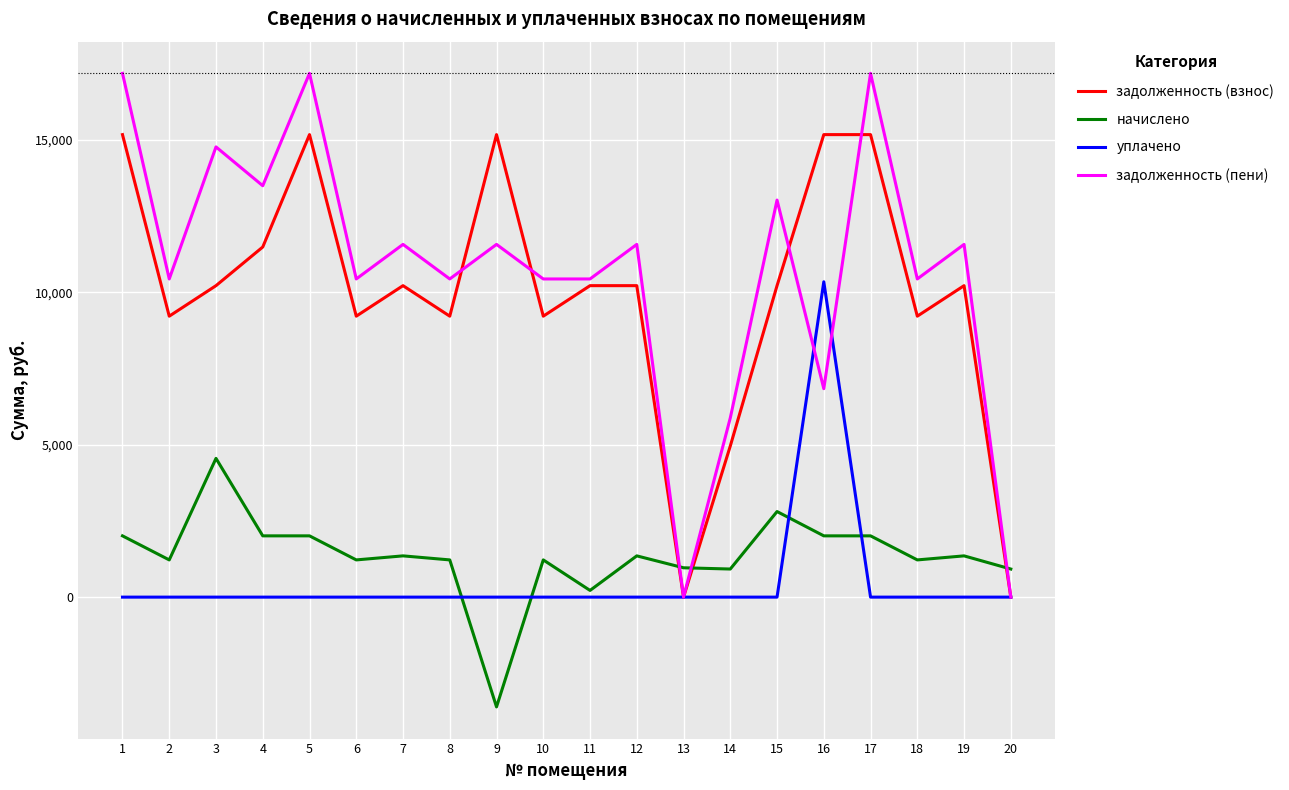

List the series in order of their peak value, highest first.

задолженность (пени), задолженность (взнос), уплачено, начислено